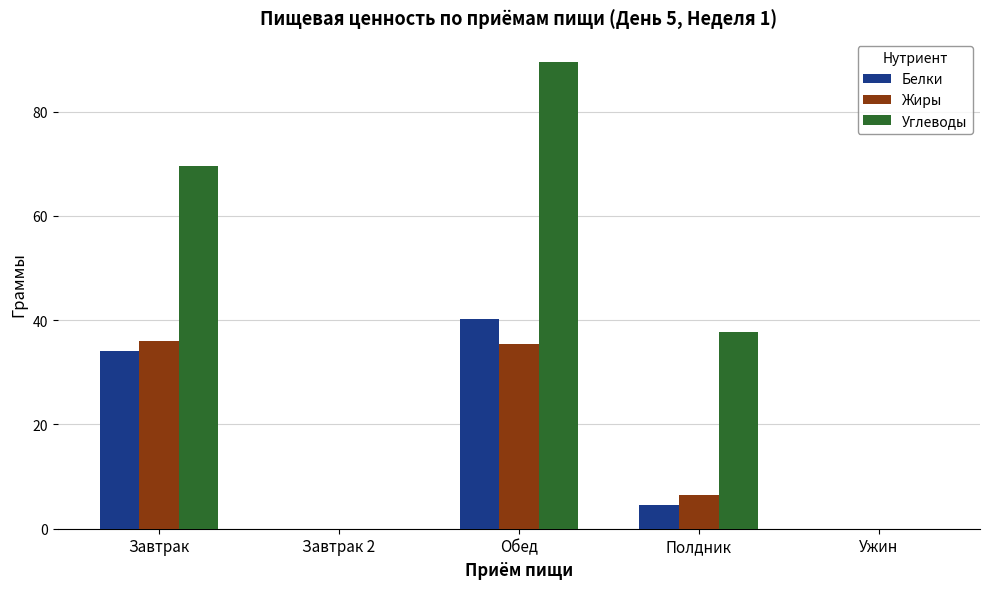

How many groups of bars are there?

5